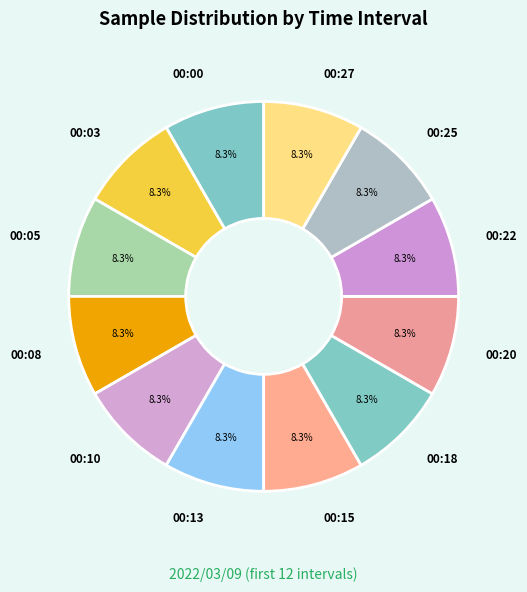

What percentage is the 00:15 slice, to the nearest percent?

8%